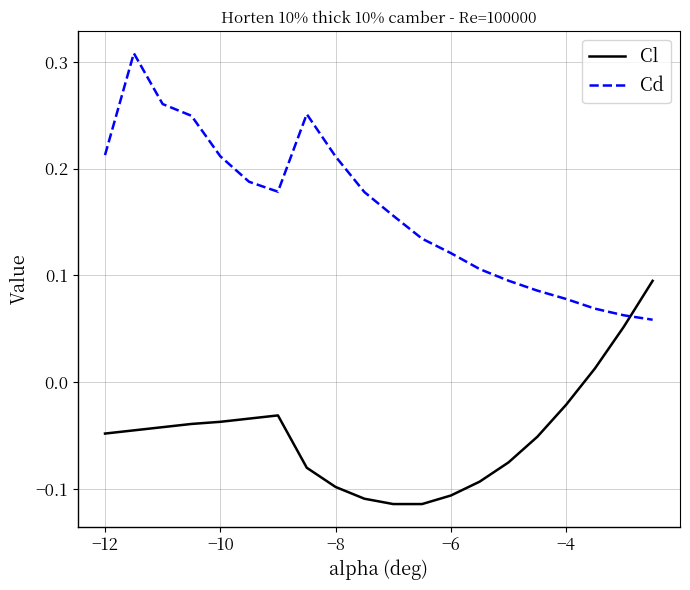

What is the sum of all Cd values?

3.2